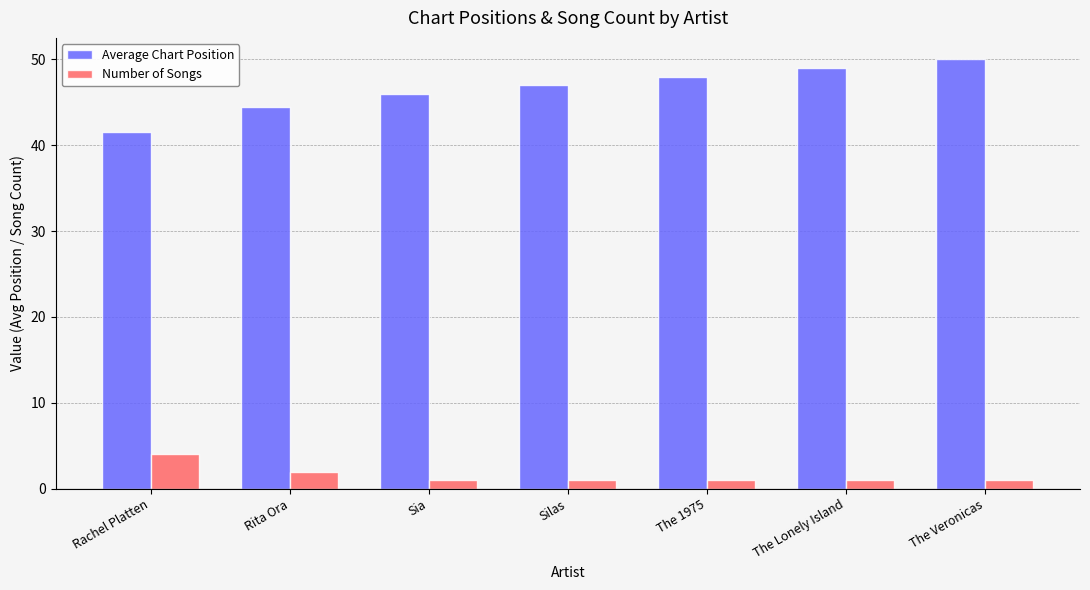

At which label does Number of Songs reach its peak?

Rachel Platten